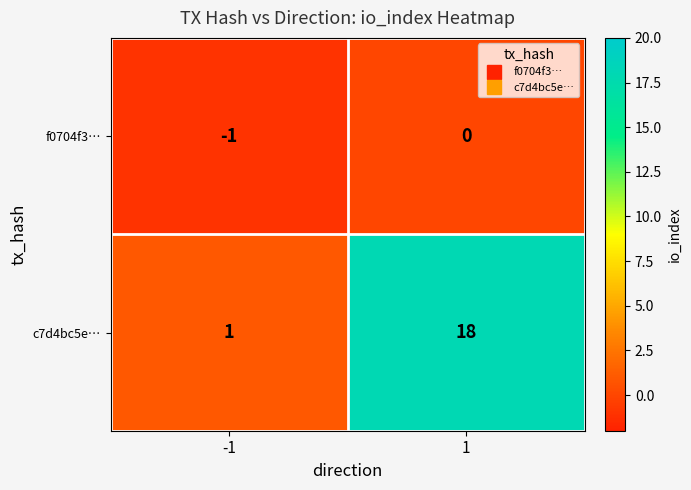

Count the number of data series in this chart.

2